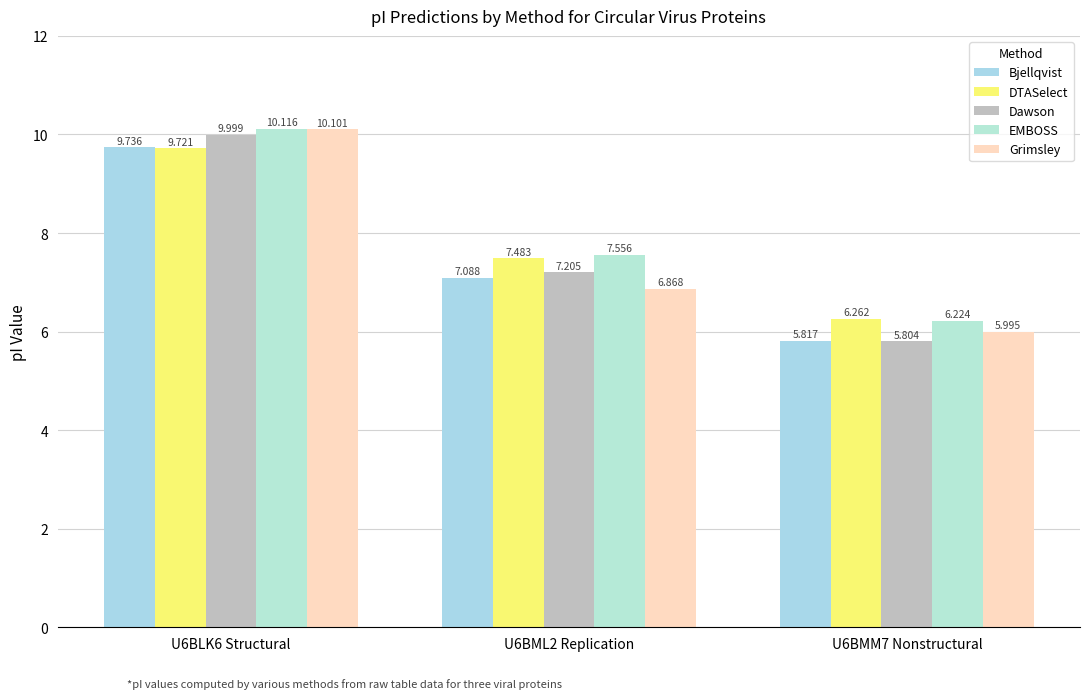

What is the spread (max minus min) of values at U6BLK6 Structural?

0.4